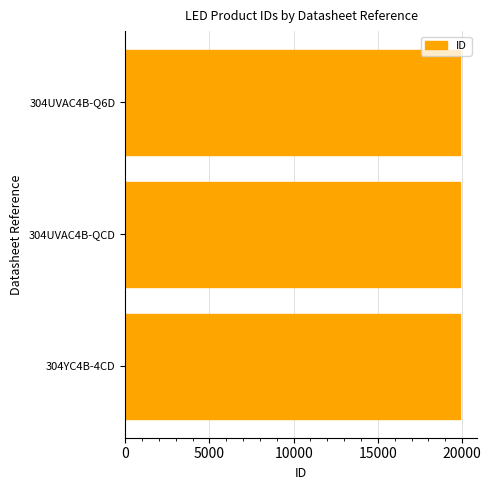

What is the smallest value displayed?

19893